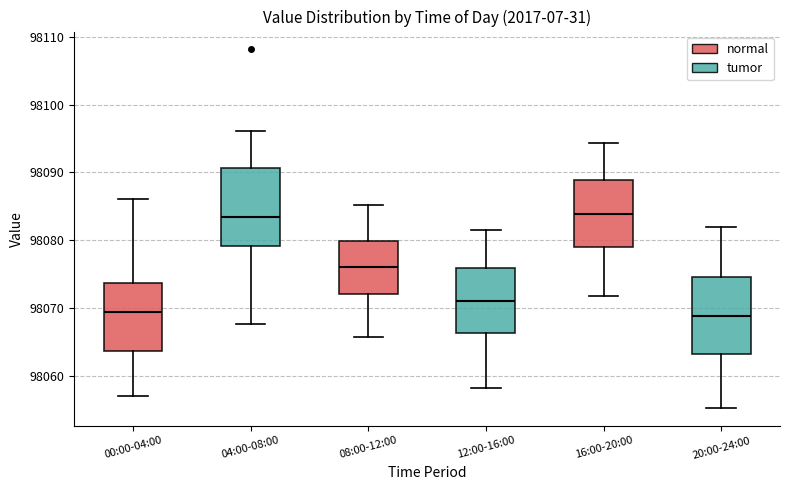

Reading left to right, transcribe this box plot: for each box, give where its median line is, the range the box spans, and where its two whiskers end, as read against the y-axis. The values are not printed on the chart, so give them approximately, as read against the axis.

00:00-04:00: median 98069, box 98064 to 98074, whiskers 98057 to 98086
04:00-08:00: median 98083, box 98079 to 98091, whiskers 98068 to 98096
08:00-12:00: median 98076, box 98072 to 98080, whiskers 98066 to 98085
12:00-16:00: median 98071, box 98066 to 98076, whiskers 98058 to 98082
16:00-20:00: median 98084, box 98079 to 98089, whiskers 98072 to 98094
20:00-24:00: median 98069, box 98063 to 98075, whiskers 98055 to 98082